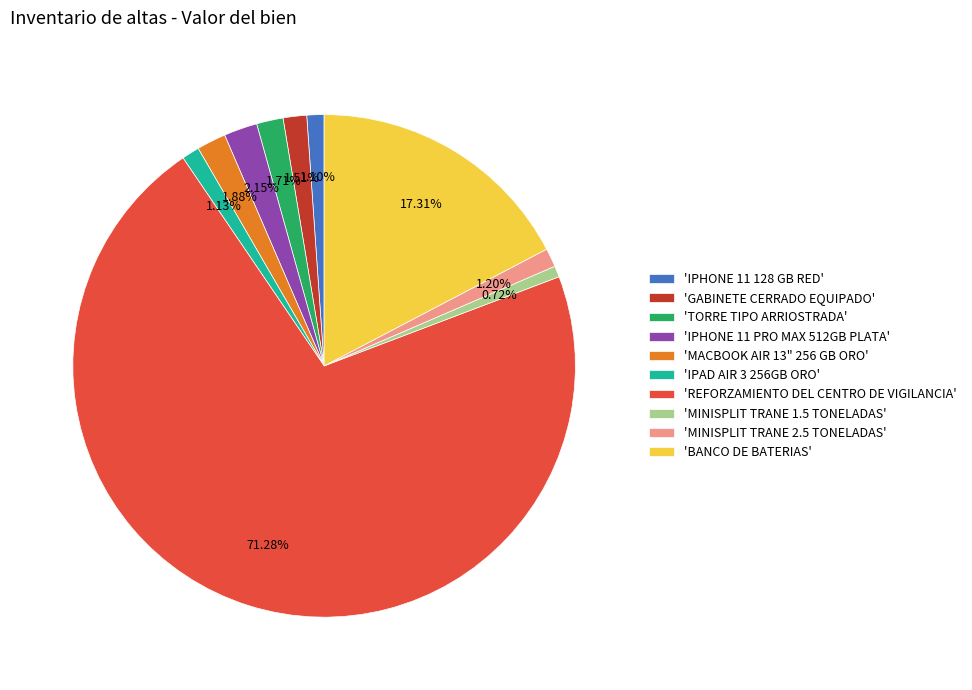

Which category has the biggest portion of the pie?

'REFORZAMIENTO DEL CENTRO DE VIGILANCIA'